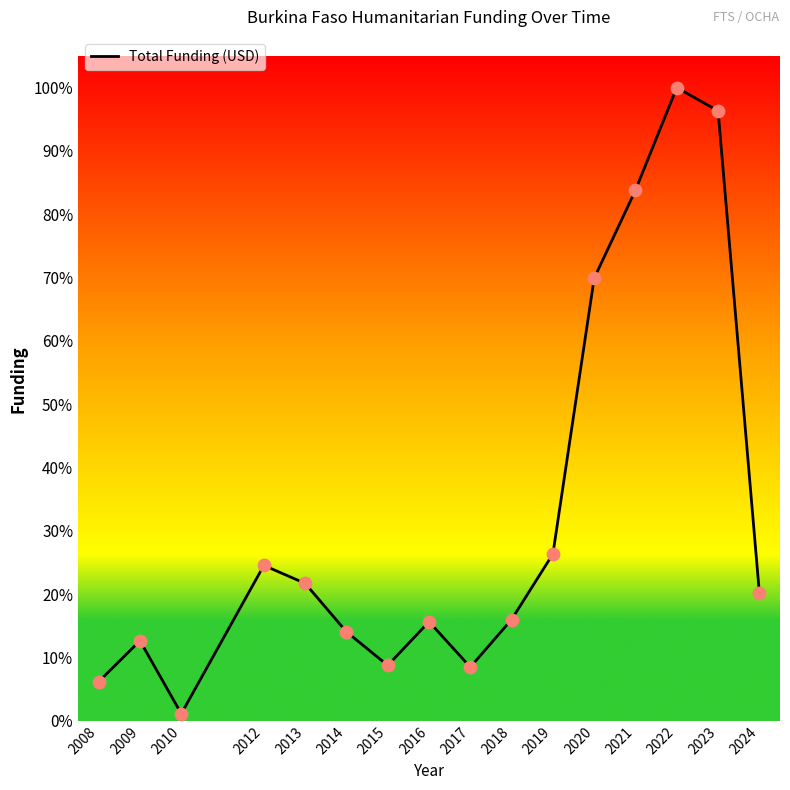

Which has a higher value, 2010 or 2013?

2013